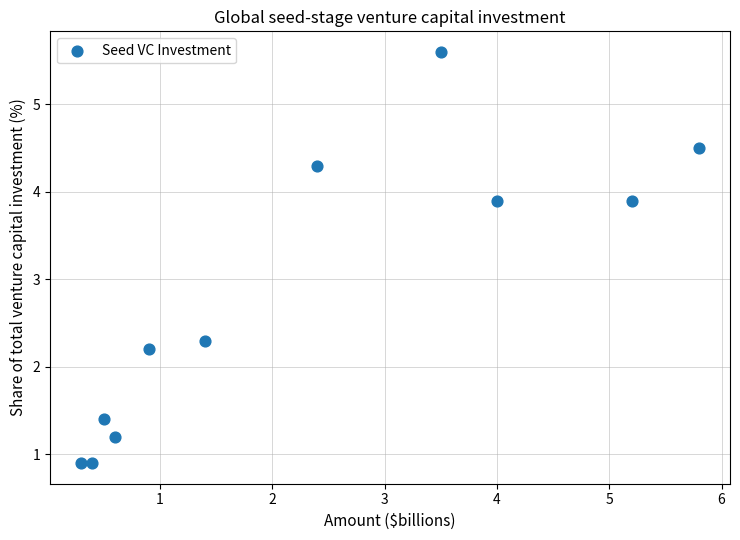

What is the average X value?

2.3